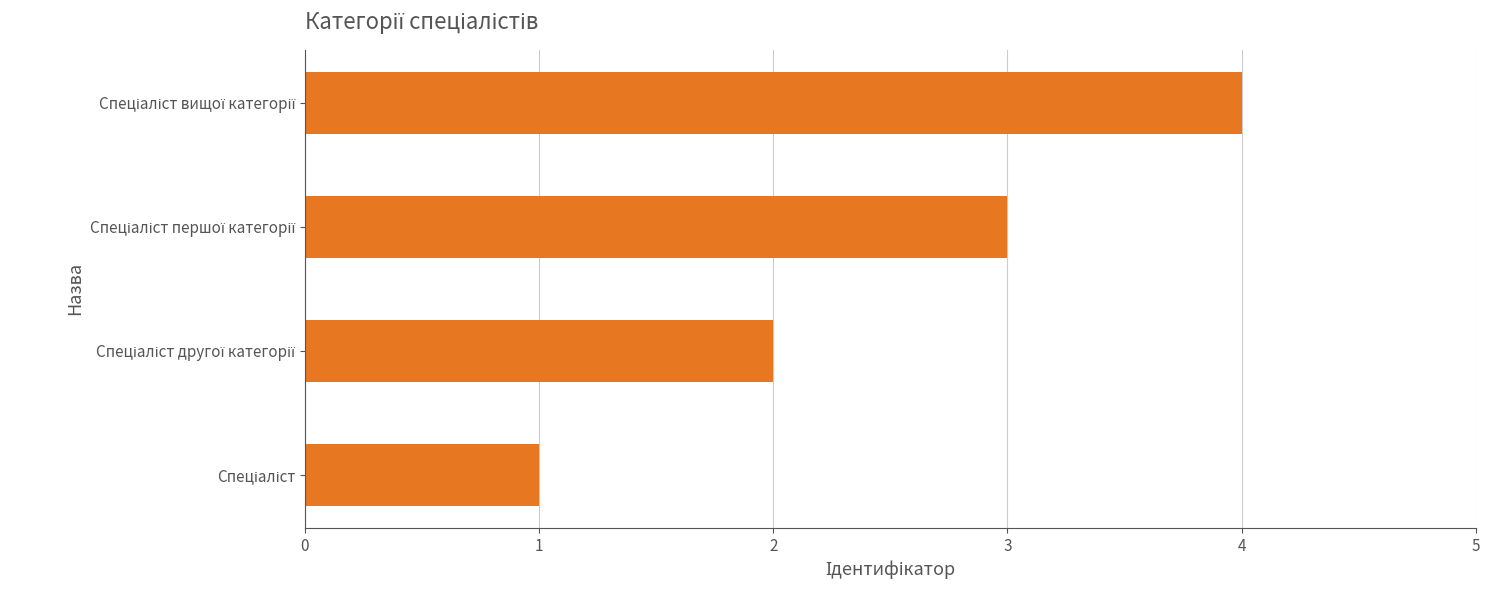

What is the sum of all values?

10